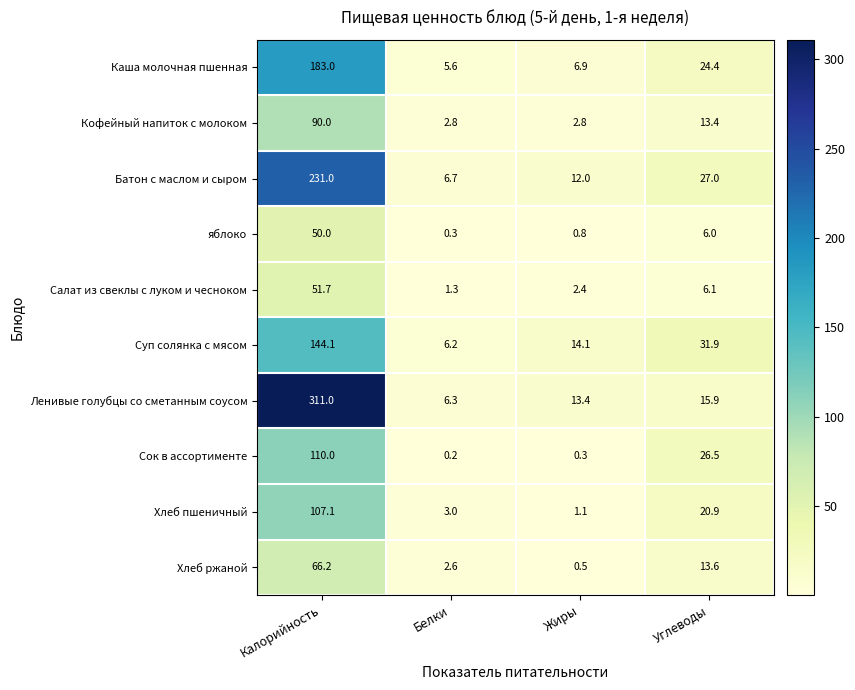

Which category has the highest value across all series?

Калорийность